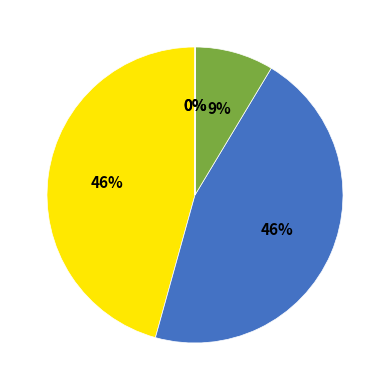

To the nearest percent, what is the difference between the largest and smallest slice percentages?

46%